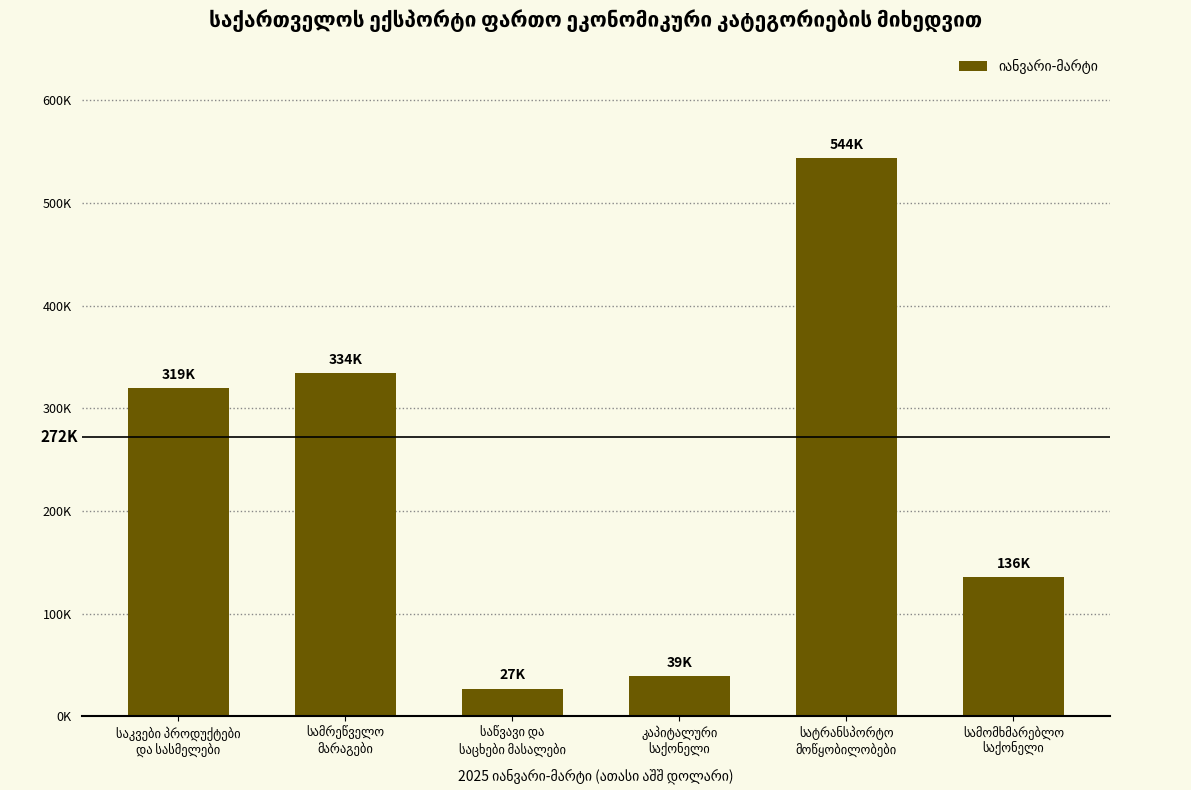

Is it true that the value at საკვები პროდუქტები
და სასმელები is 447350.5?

False